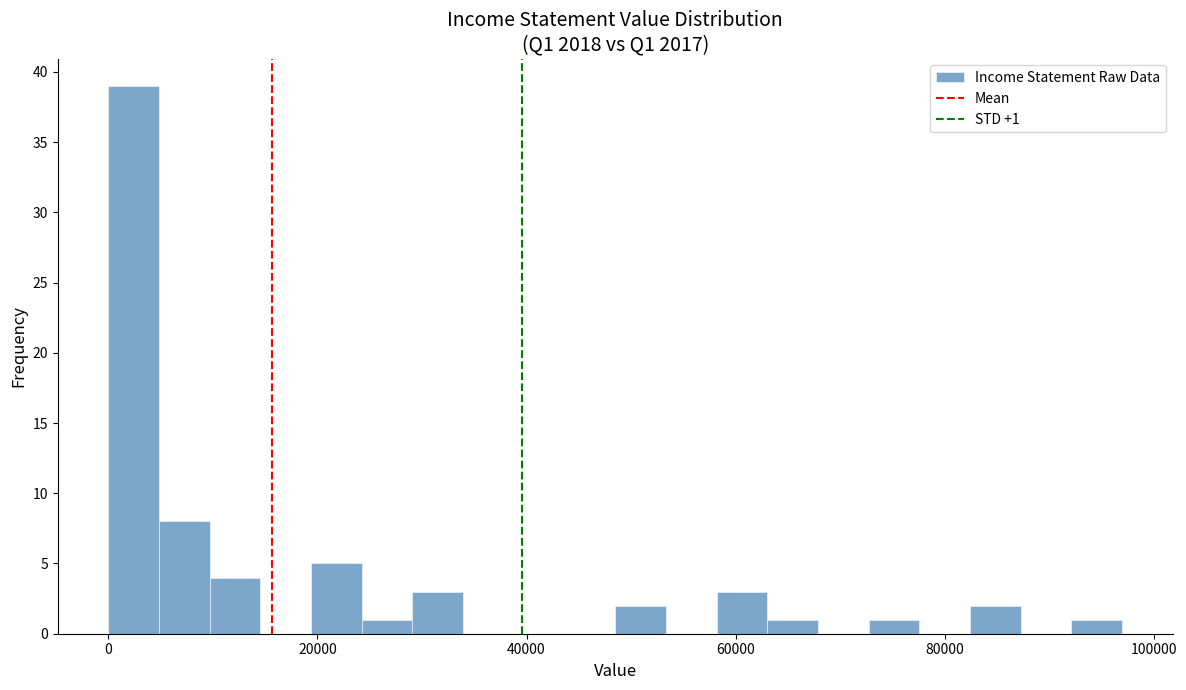

Read against the x-axis, roughly where is the centre of the tallest bar?

2000